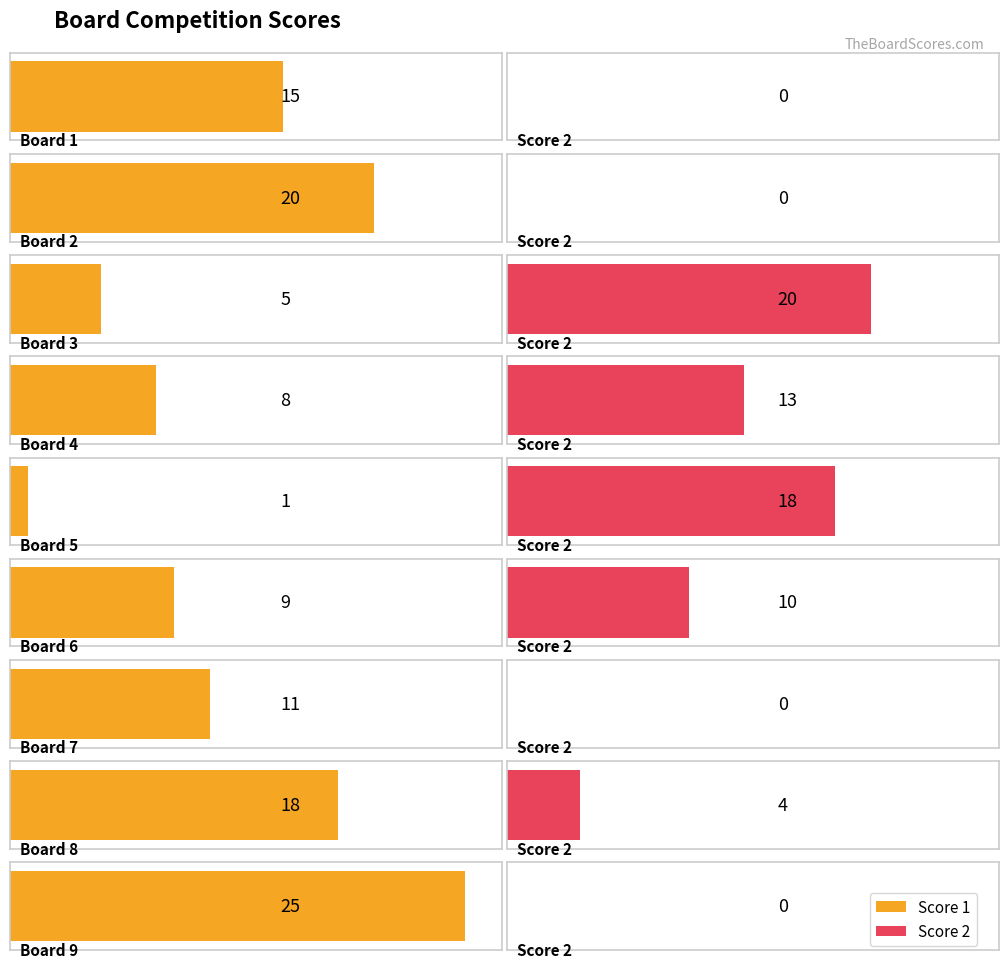

Where is Score 1 nearest to the value 13?

Board 1